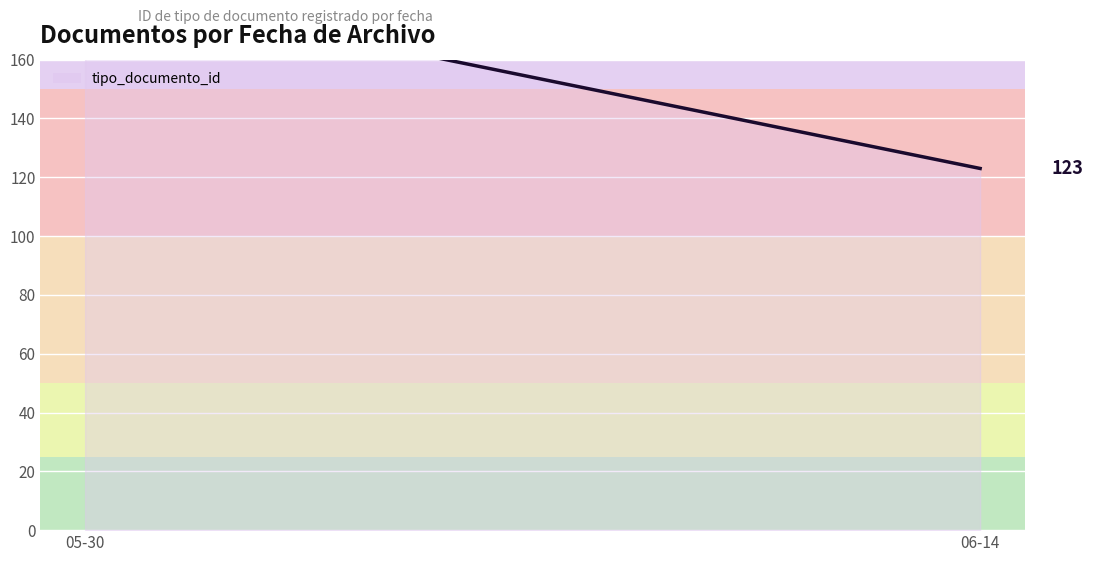

Reading right to left, list all the values displayed in this chart.

06-14=123	05-30=185